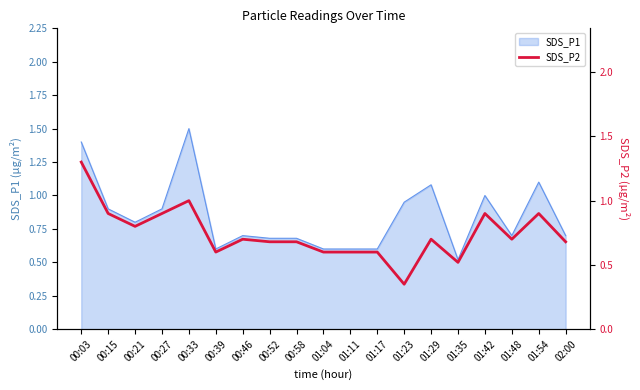

How many points are higher than both their immediate neighbors (excluding endpoints)?

5